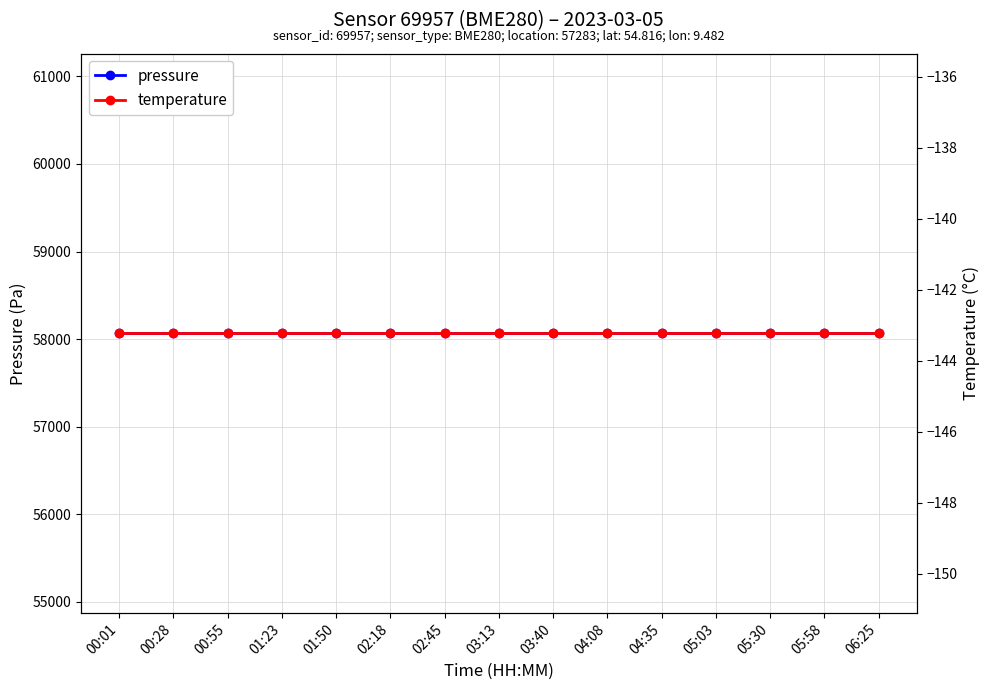

Which series has the largest range (max minus min)?

pressure